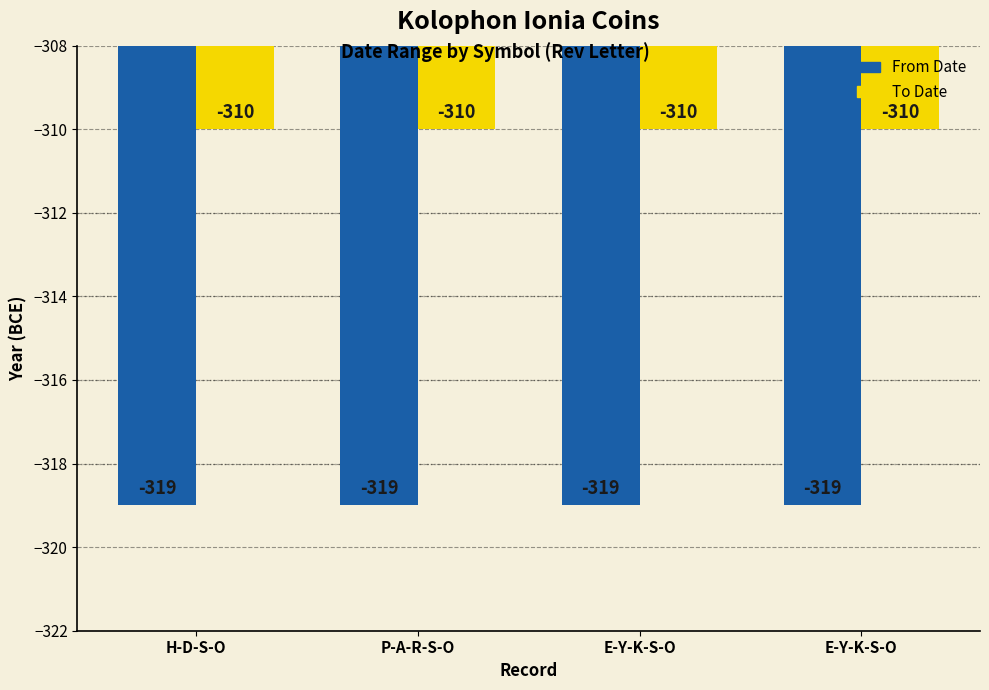

Count the number of data series in this chart.

2